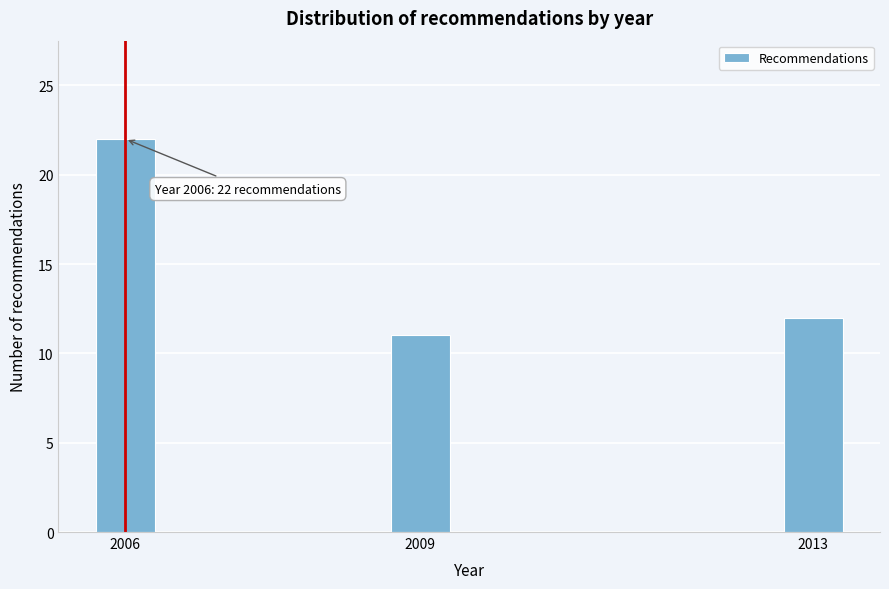

Reading left to right, transcribe all the data shown in this chart.

2006=22	2009=11	2013=12